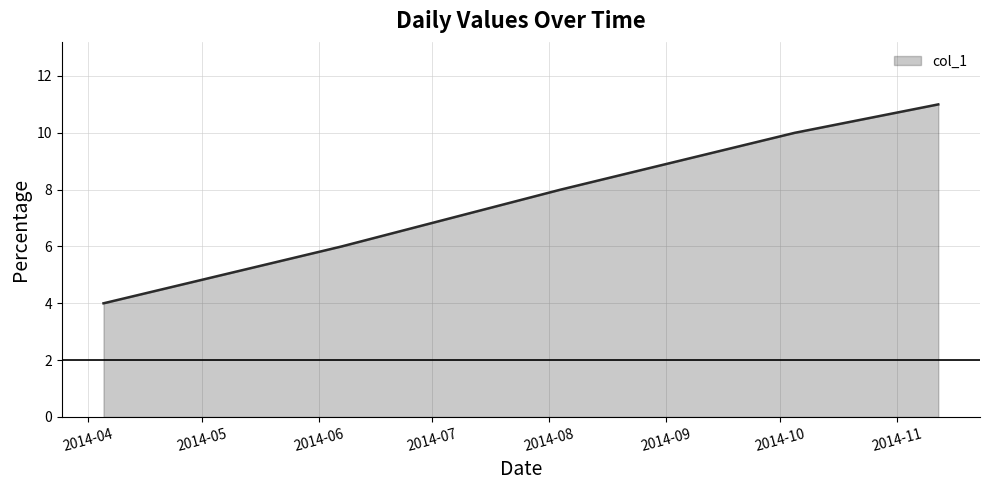

True or false: there are more than 2 points higher than both neighbors.

False